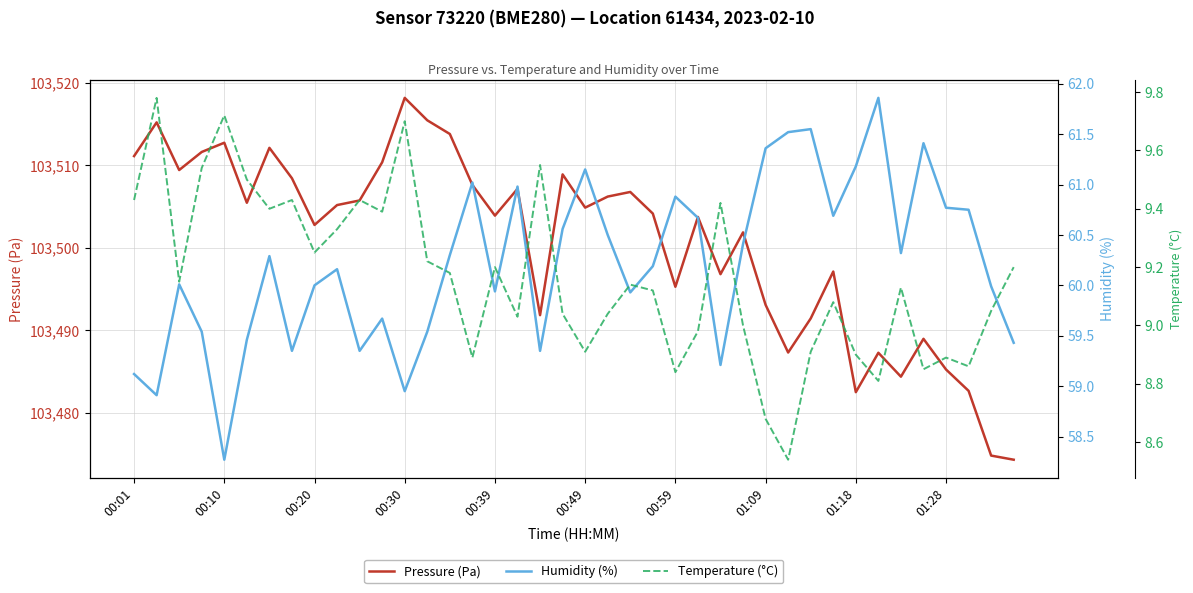

How many values in the Humidity (%) series exceed 60?

23